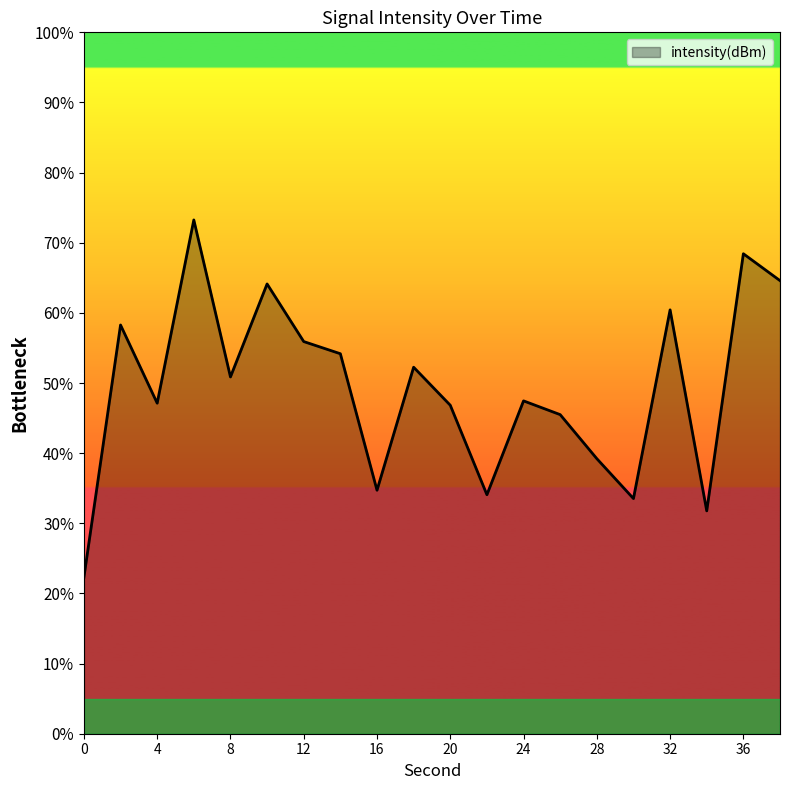

Reading left to right, what are all the values shown in this chart?

0=-97.9	2=-96.1	4=-96.6	6=-95.3	8=-96.5	10=-95.8	12=-96.2	14=-96.3	16=-97.3	18=-96.4	20=-96.7	22=-97.3	24=-96.6	26=-96.7	28=-97.0	30=-97.3	32=-96.0	34=-97.4	36=-95.6	38=-95.8